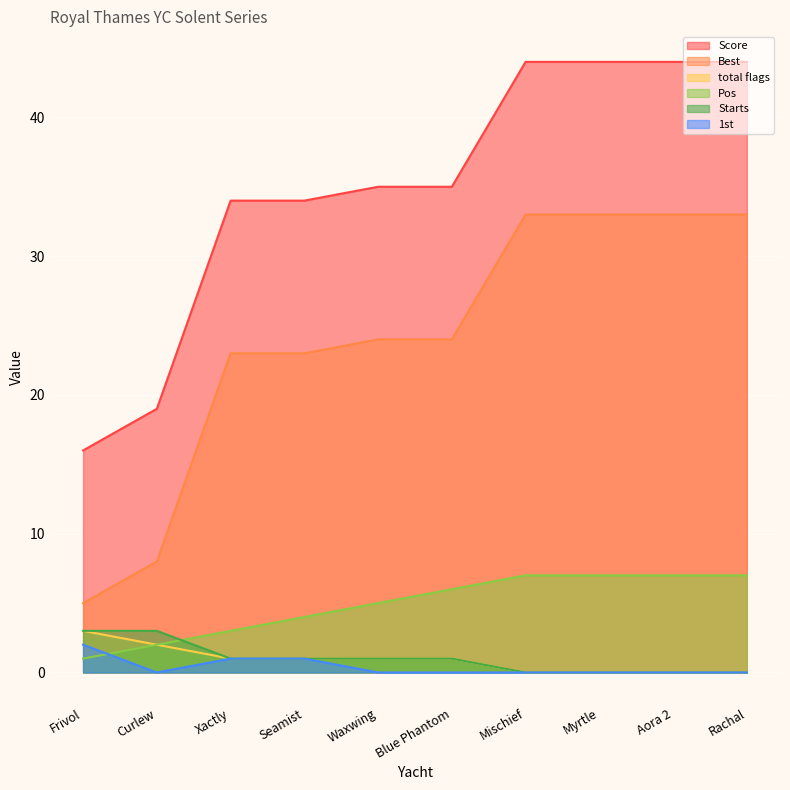

How many lines are shown in the chart?

6